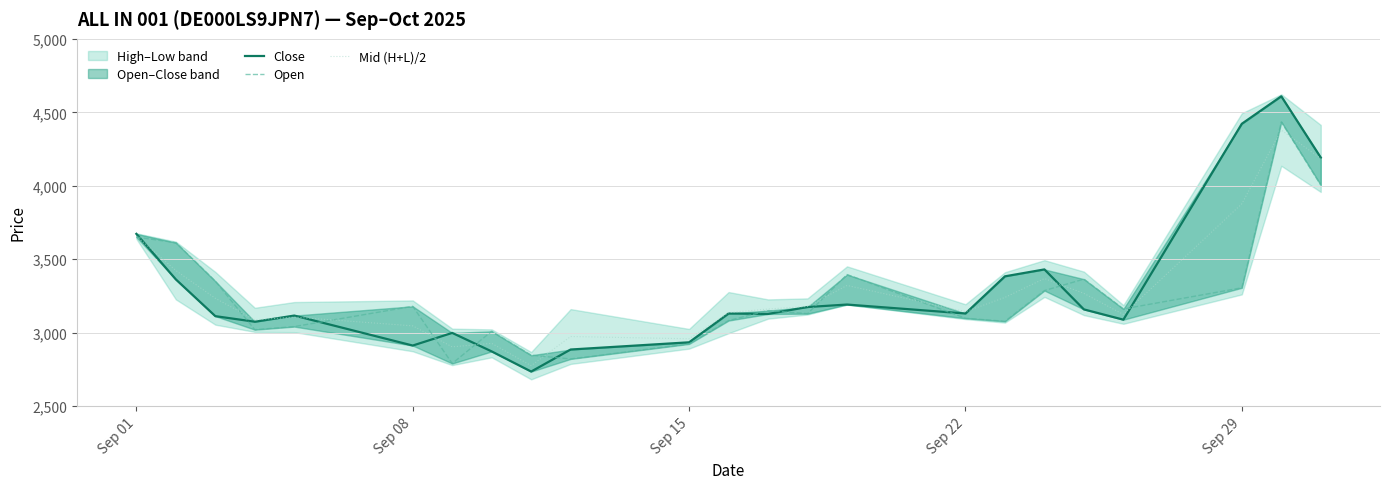

True or false: Open has more than 0 interior local peaks.

True